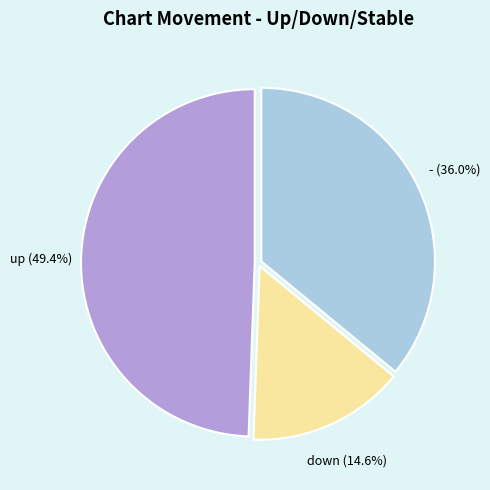

Is there any slice that represents more than half of the pie?

No